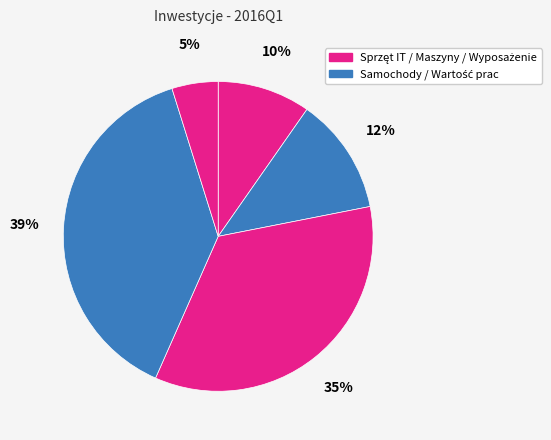

Is there any slice that represents more than half of the pie?

No